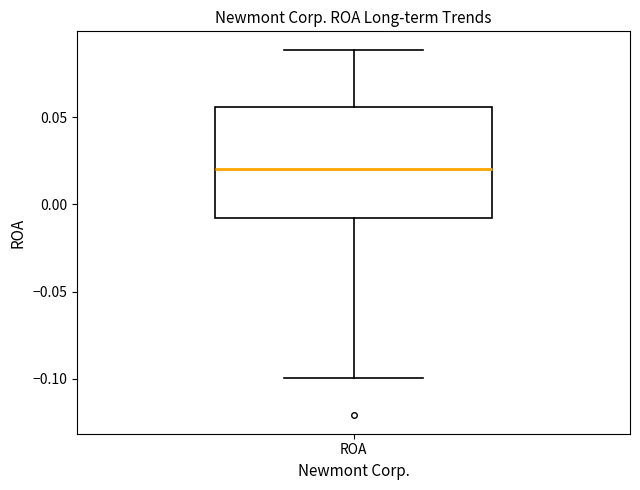

Read this box plot against the y-axis: the position of the median line, the range covered by the box, and the ends of both whiskers. The values are not printed on the chart, so give them approximately, as read against the axis.

median 0.020, box -0.010 to 0.055, whiskers -0.100 to 0.090